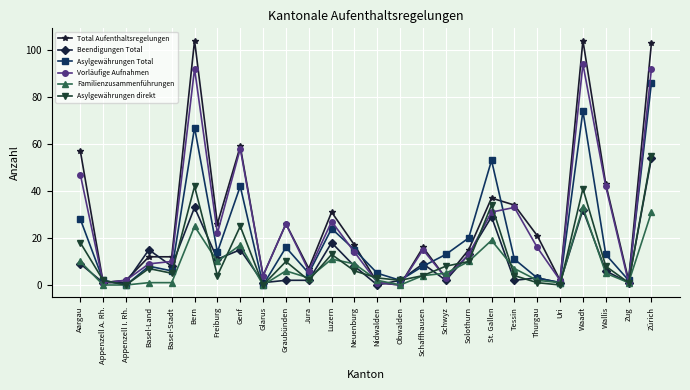

Between which two adjacent categories do Total Aufenthaltsregelungen and Asylgewährungen direkt first intersect?

Aargau and Appenzell A. Rh.